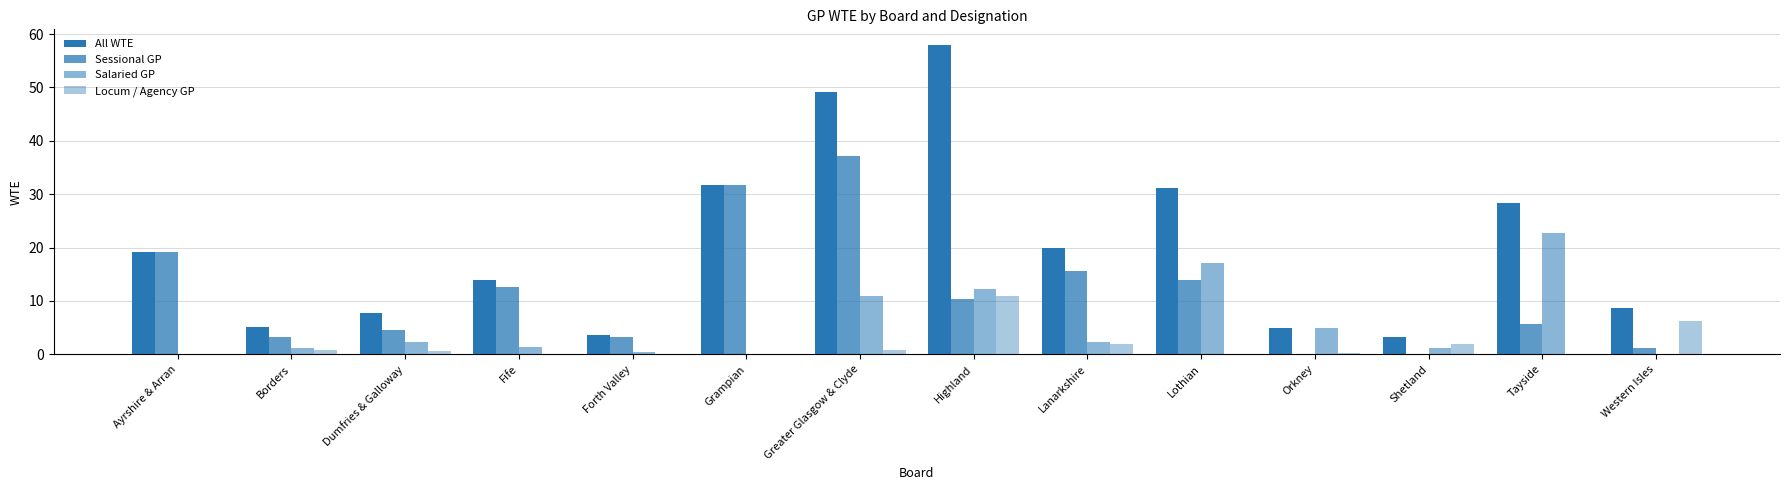

The Sessional GP series shows 5.2 at Borders. True or false?

False